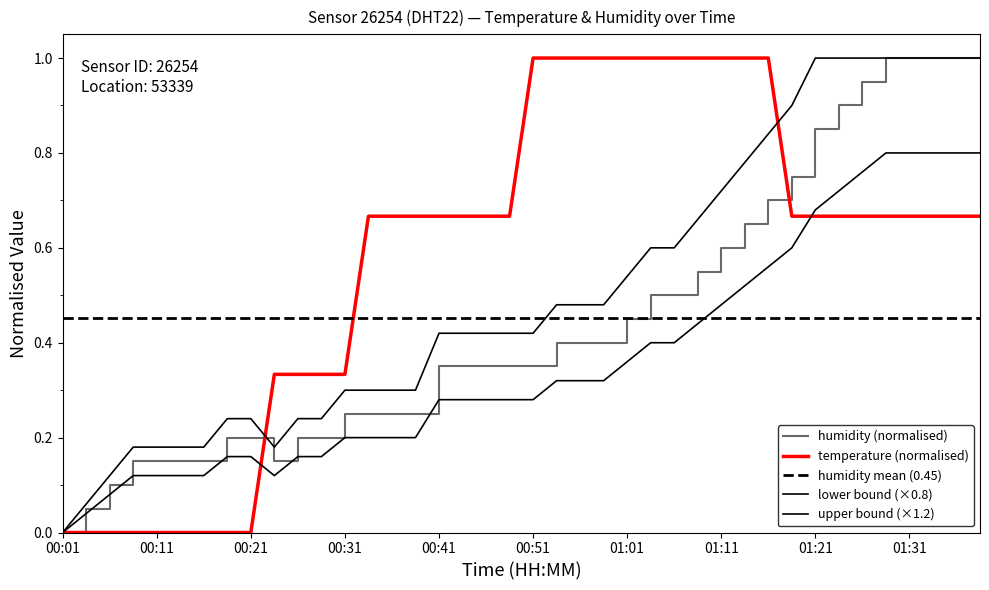

True or false: lower bound (×0.8) and humidity (normalised) cross at least once.

False